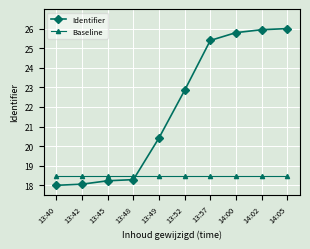

Between 13:42 and 13:57, which series saw the biggest shift?

Identifier